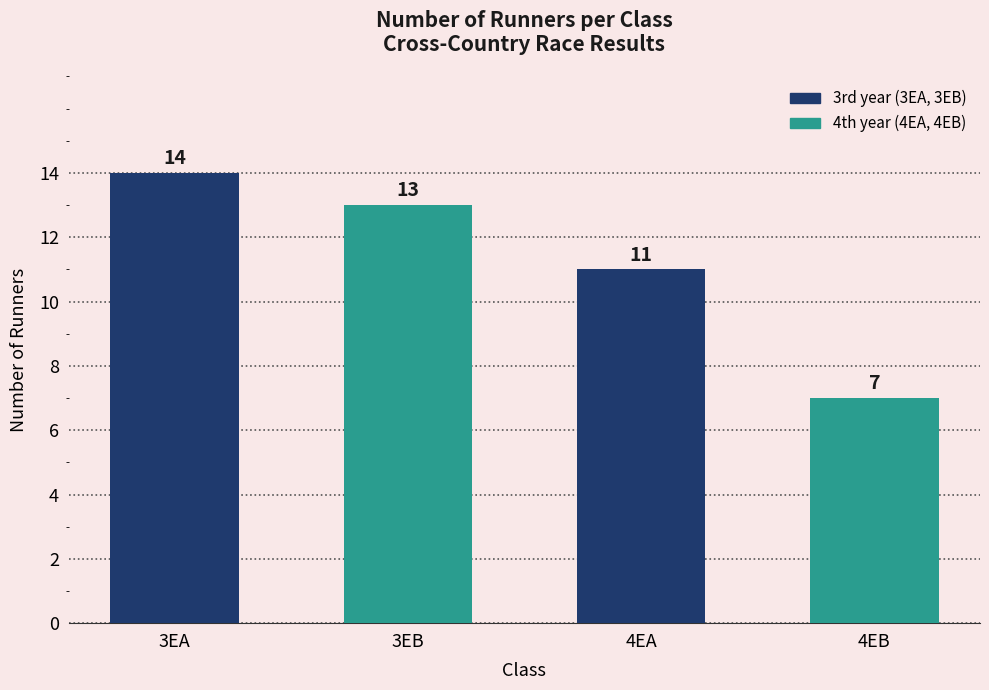

What position from the left is 3EA?

1